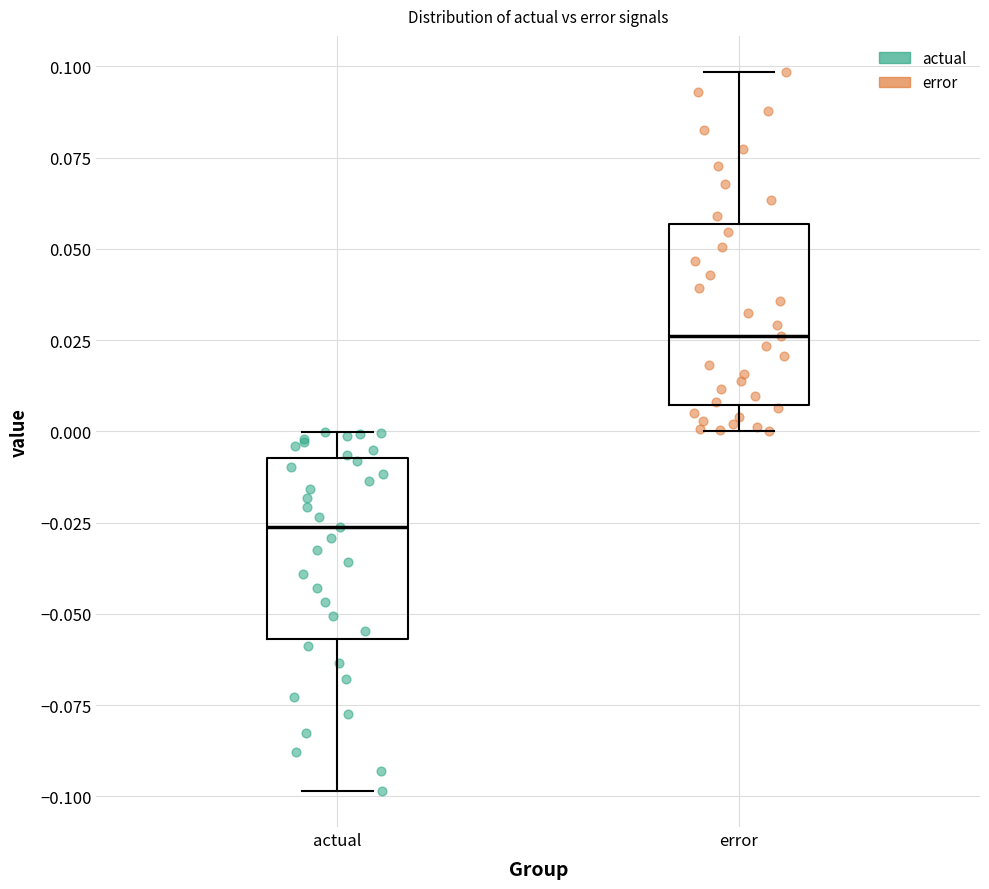

Reading left to right, read every box against the y-axis: the position of its median line, the range the box covers, and the ends of its whiskers. The values are not printed on the chart, so give them approximately, as read against the axis.

actual: median -0.025, box -0.055 to -0.005, whiskers -0.100 to 0.000
error: median 0.025, box 0.005 to 0.055, whiskers 0.000 to 0.100